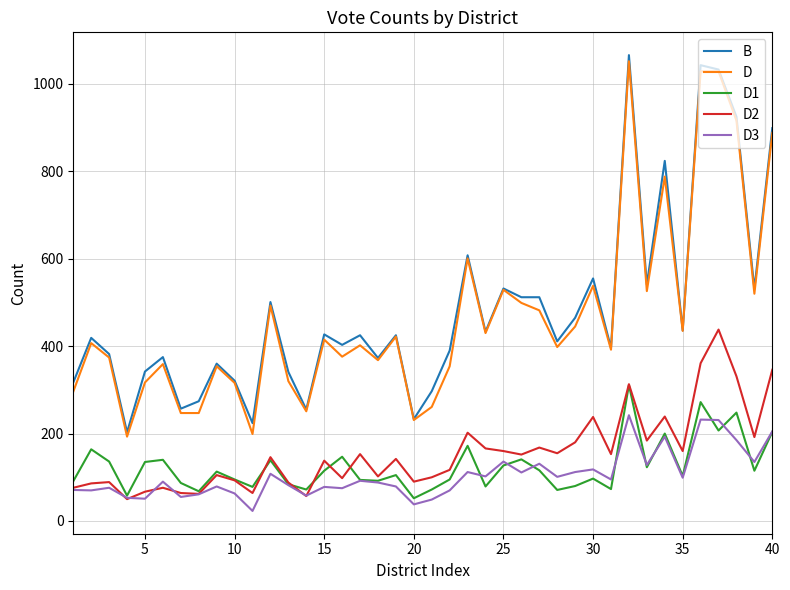

What is the minimum value shown in the chart?

23